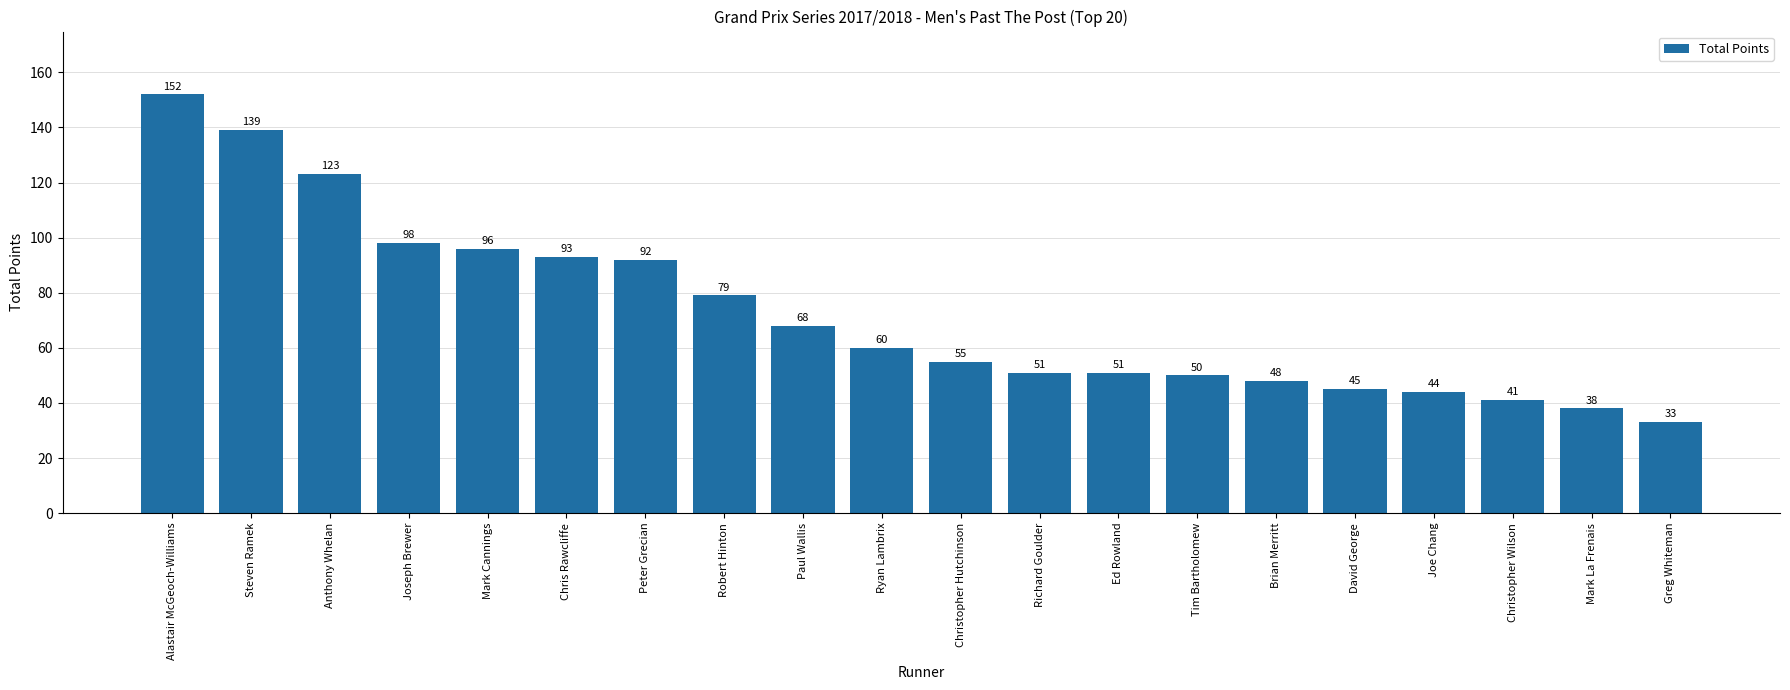

What is the label of the 4th bar from the right?

Joe Chang